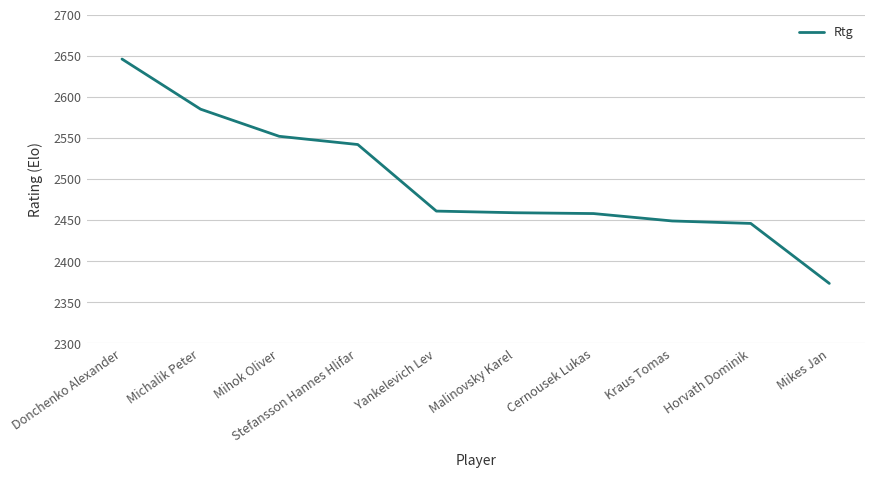

What is the maximum value shown in the chart?

2646